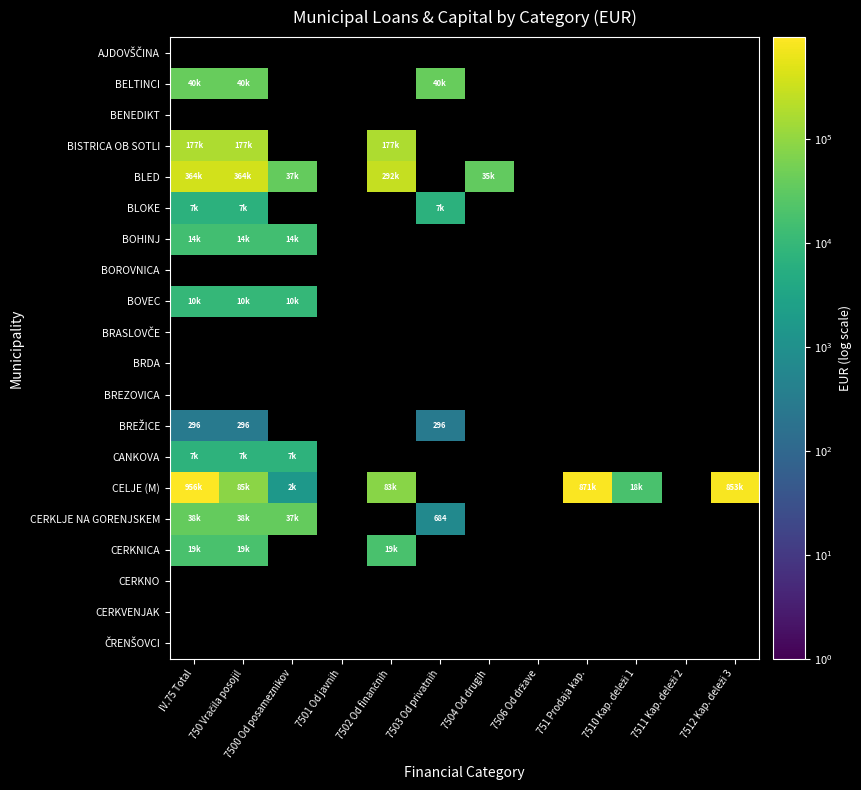

Which series has the largest range (max minus min)?

CELJE (M)